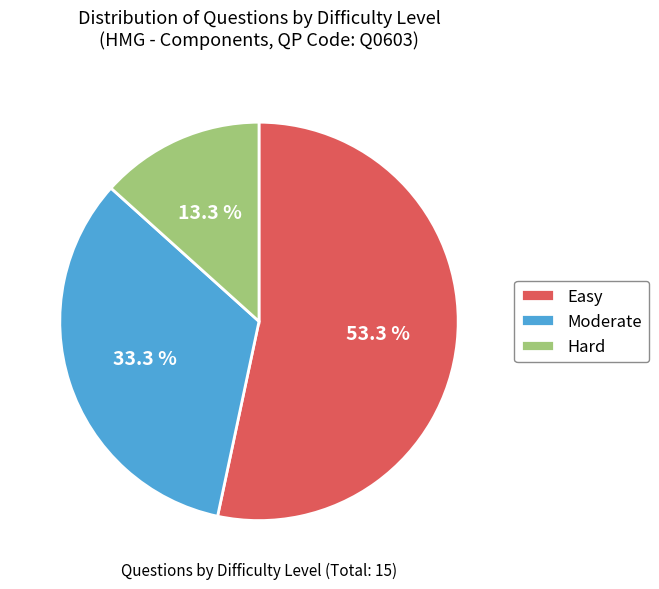

Combined, what portion of the pie is Moderate and Easy?

86.7%